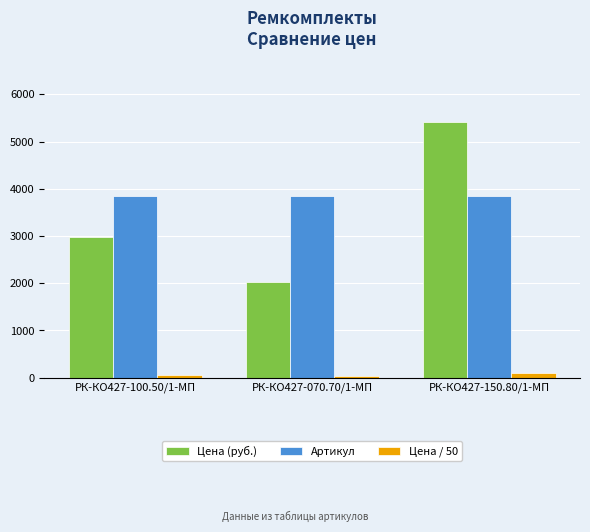

What is the label of the 3rd bar from the left?

РК-КО427-150.80/1-МП